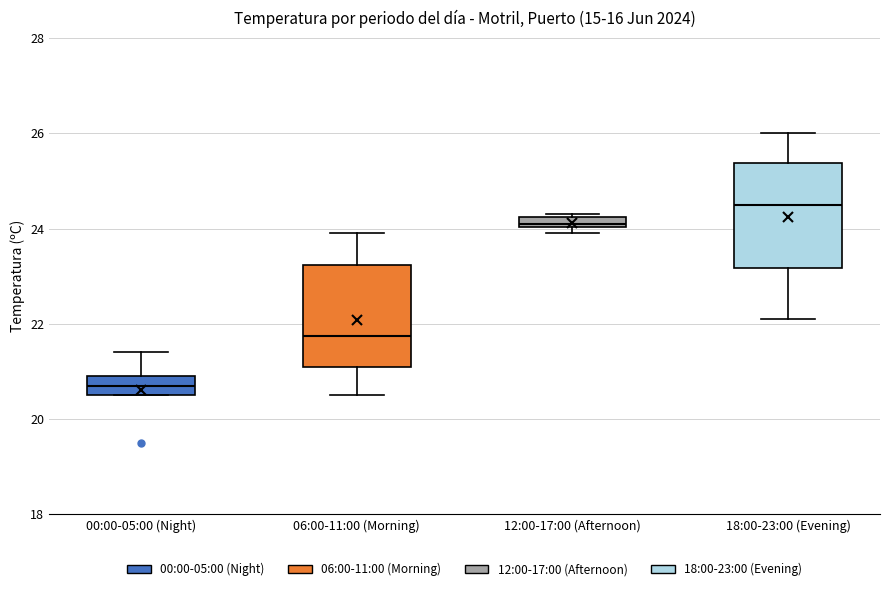

Where is the upper edge of the box for 18:00-23:00 (Evening) on the y-axis? The values are not printed on the chart, so give them approximately, as read against the axis.

25.4